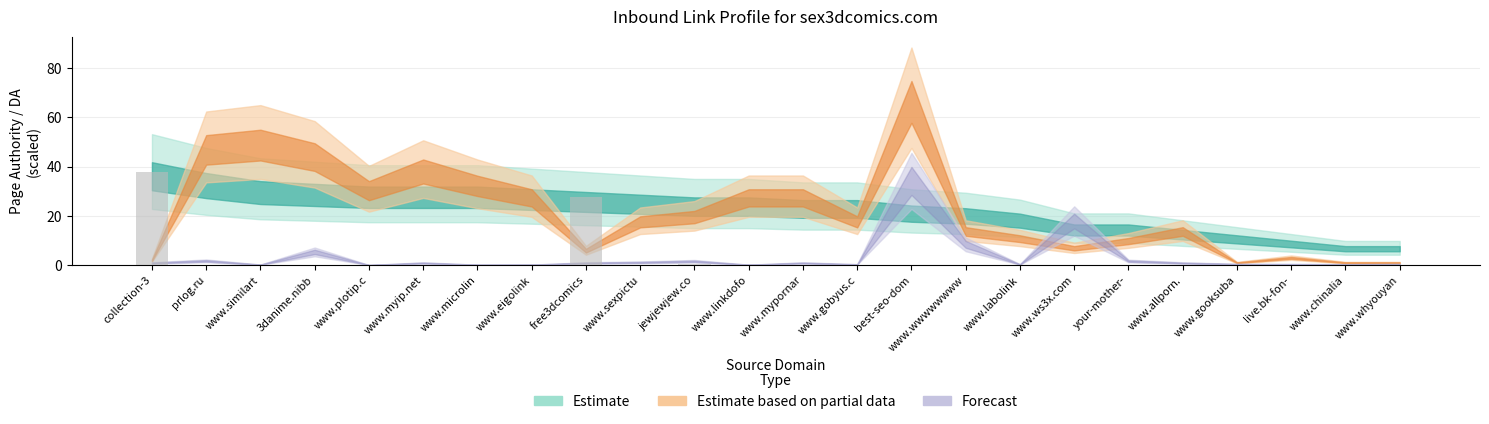

Is it true that the value at prlog.ru is 0.0?

True